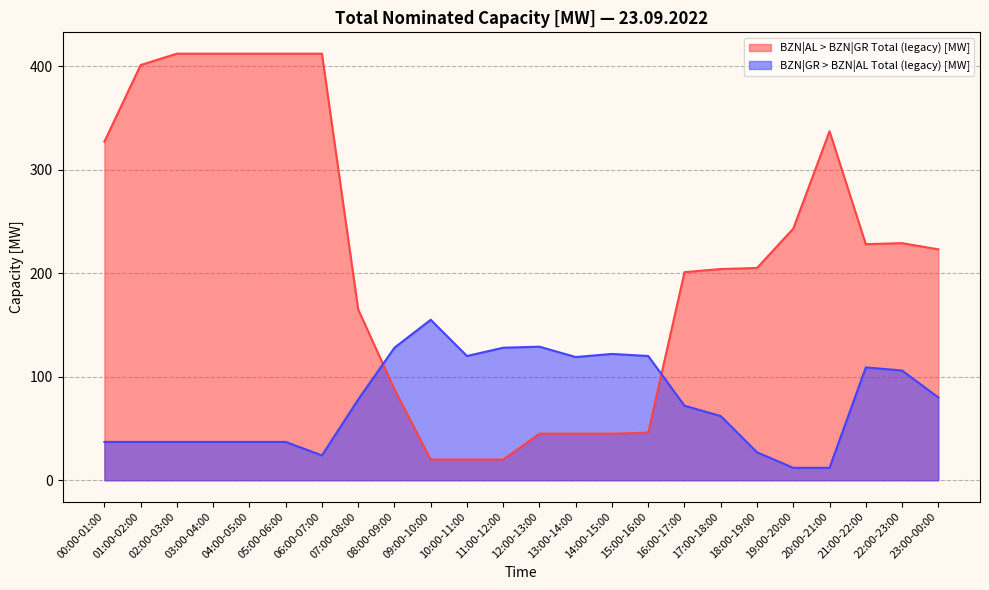

What is the maximum value for BZN|AL > BZN|GR Total (legacy) [MW]?

412